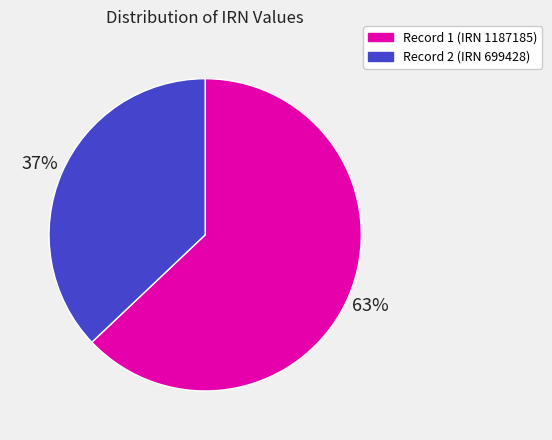

What is the smallest slice in the pie chart?

Record 2 (IRN 699428)